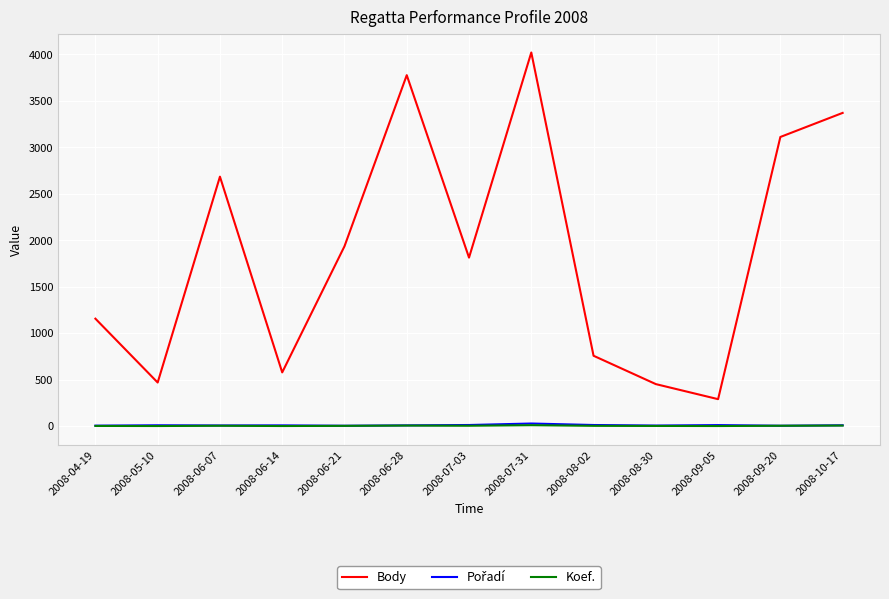

At which label does Body reach its minimum?

2008-09-05